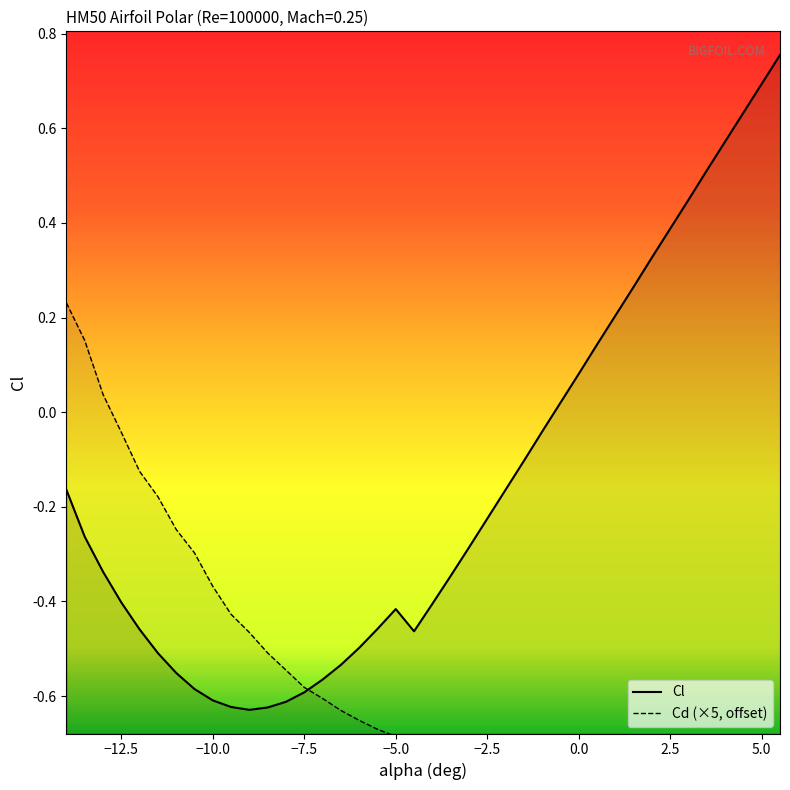

How many values in the Cd (×5, offset) series exceed 0?

3